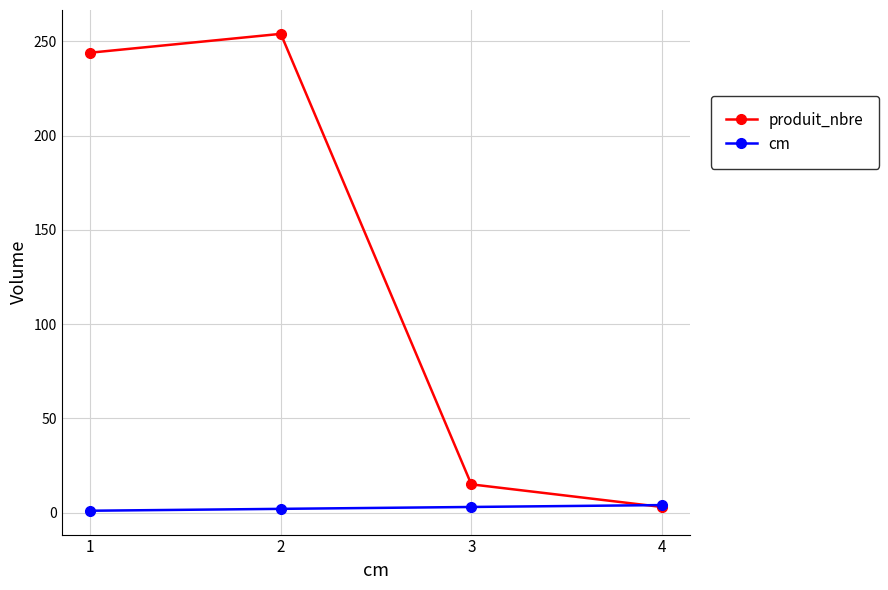

Does the chart have visible grid lines?

Yes